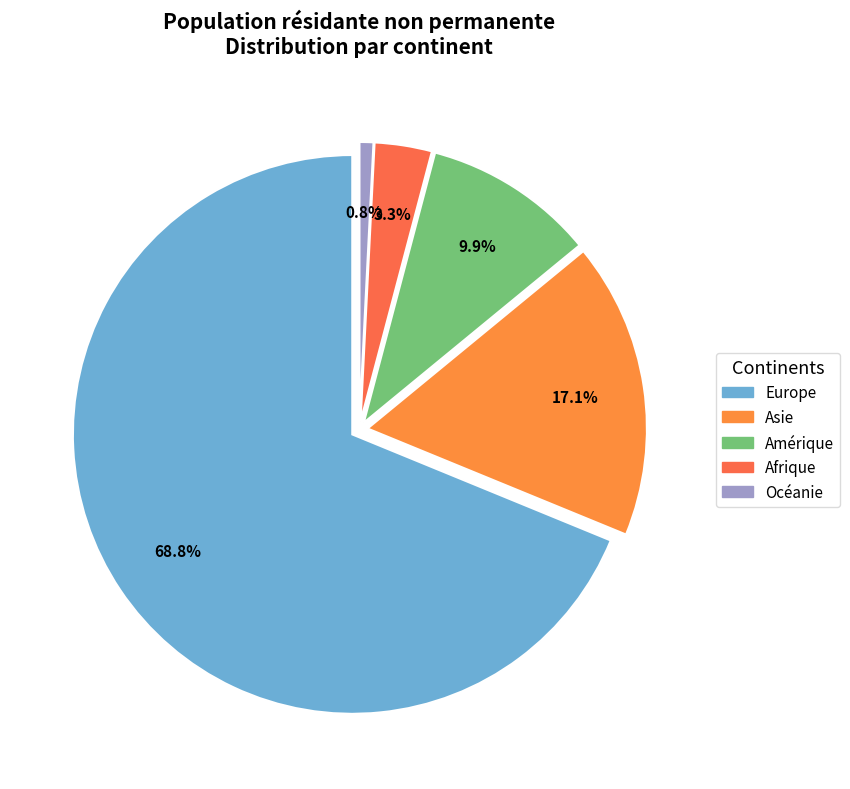

Which slice represents more than half of the pie?

Europe